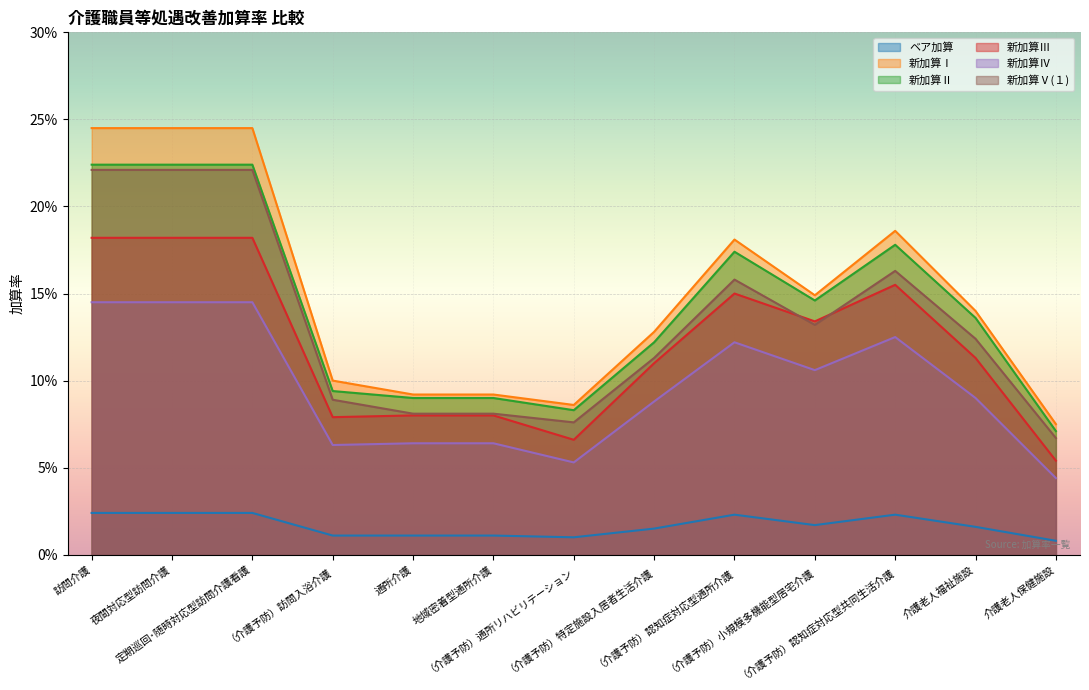

Where is 新加算Ⅴ(１) nearest to the value 0?

介護老人保健施設